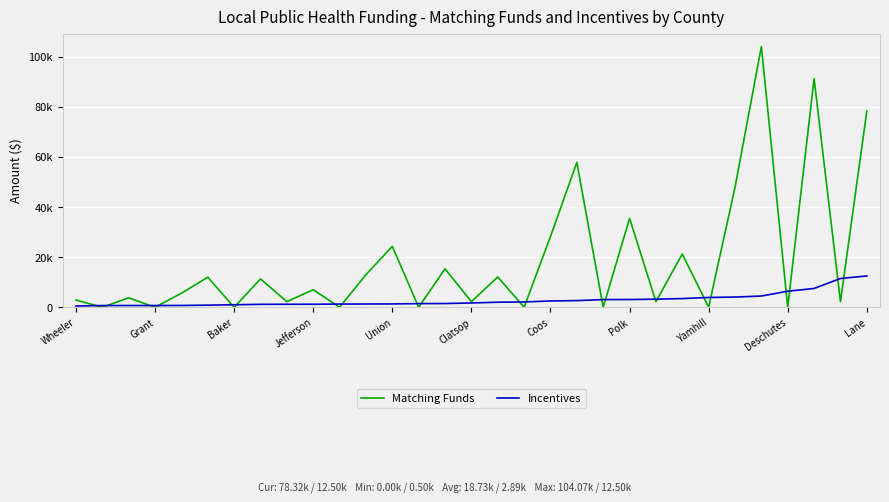

True or false: Incentives and Matching Funds cross at least once.

True